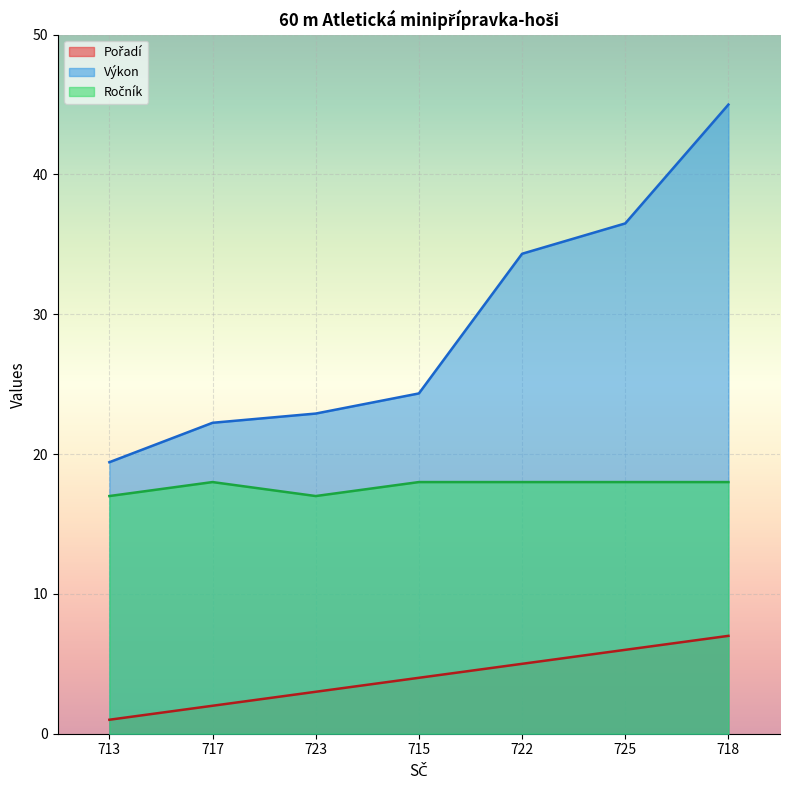

True or false: Pořadí has a value of 7.0 at 718.

True